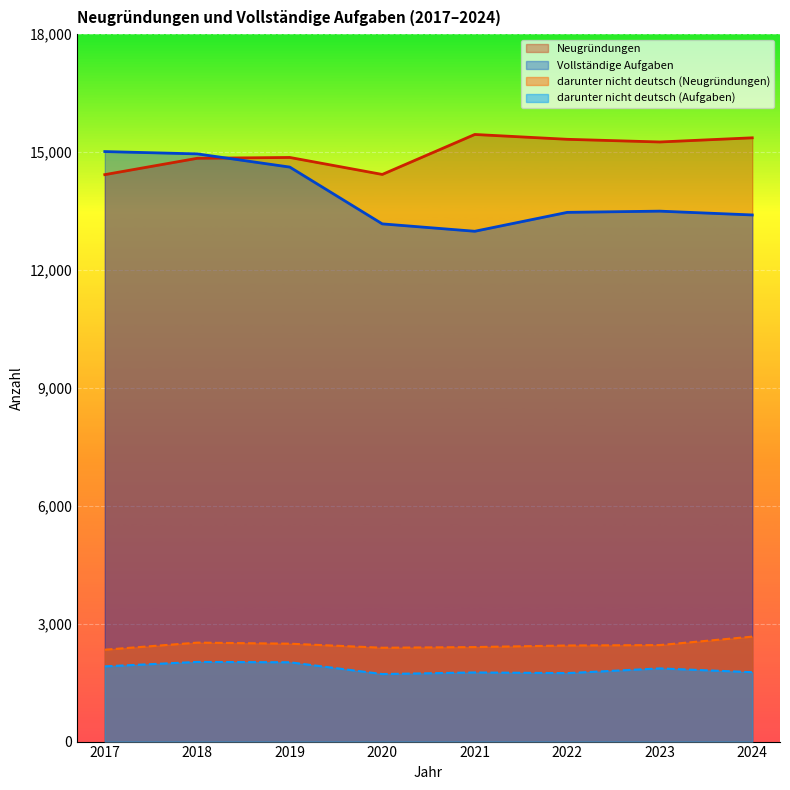

Which series has the largest range (max minus min)?

Vollständige Aufgaben